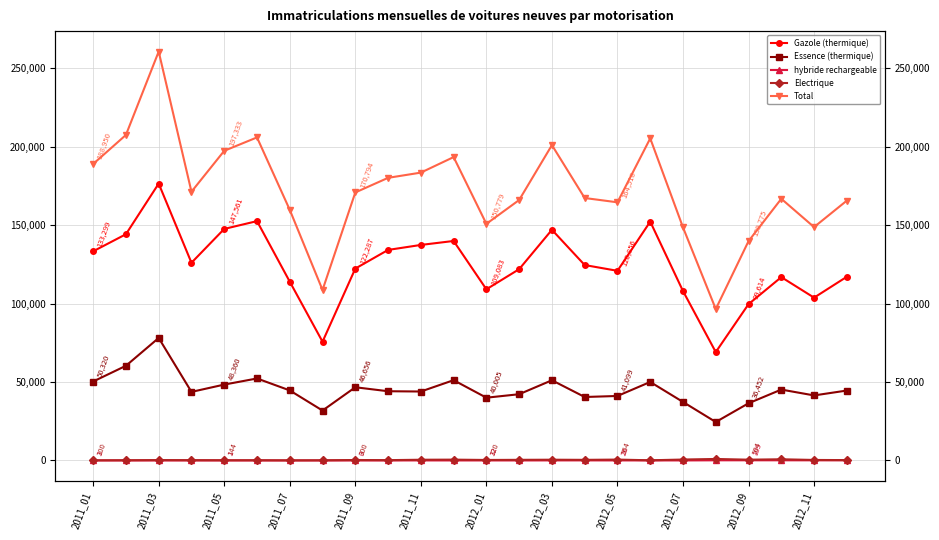

What is the average value of the Total series?

172841